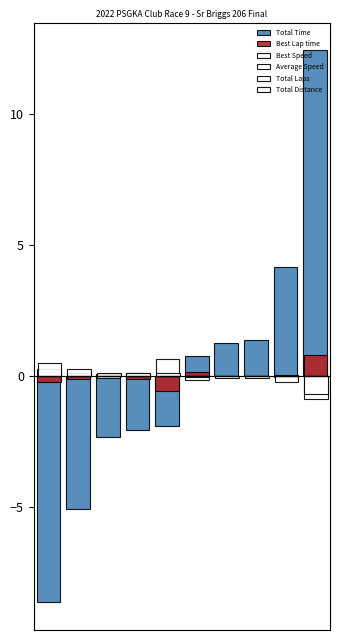

What is the difference between the maximum and minimum values in the Best Lap time series?

1.4